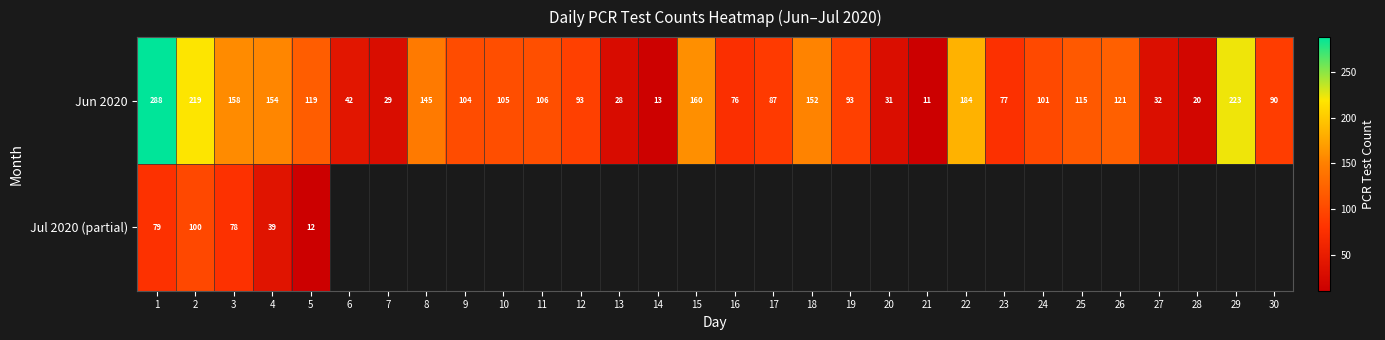

Between 14 and 9, which is larger?

9